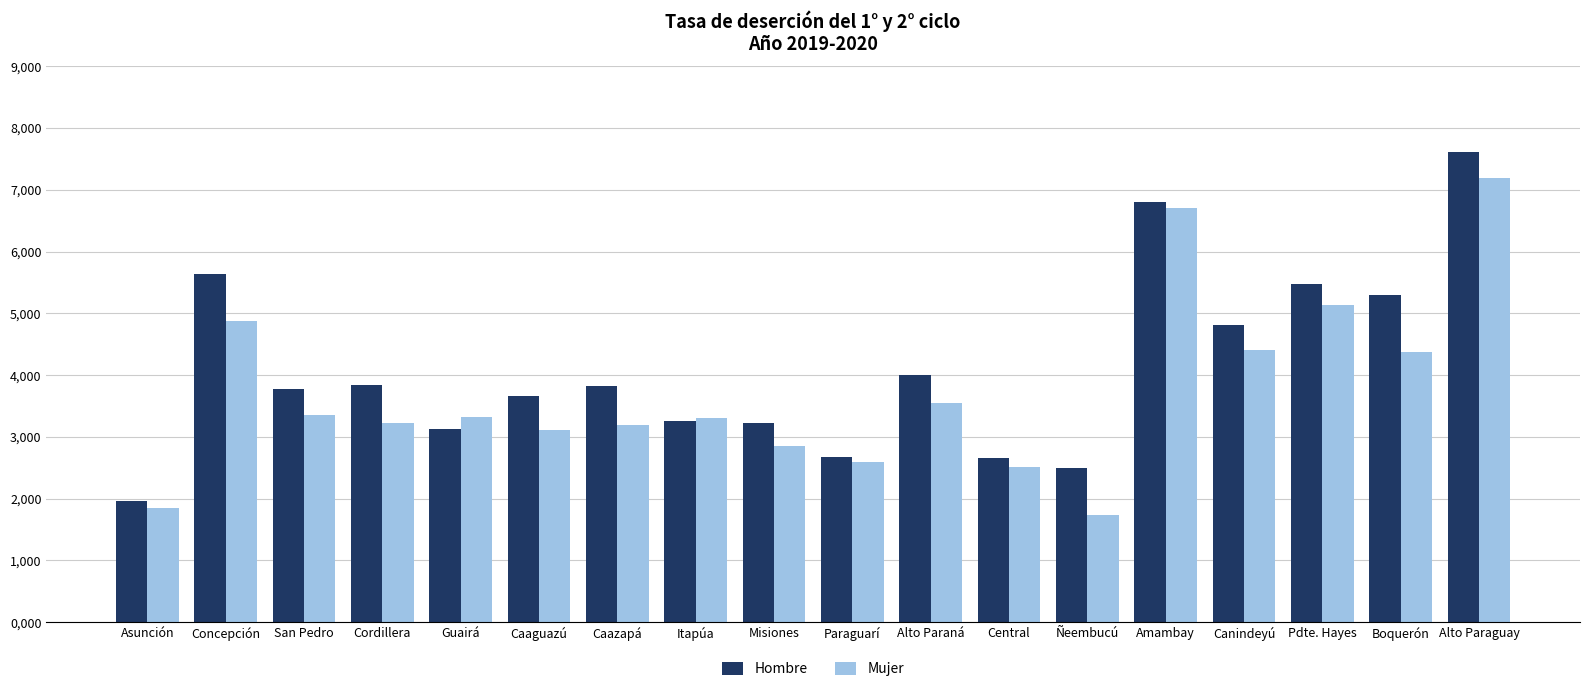

What is the difference between the maximum and minimum values in the Hombre series?

5.7